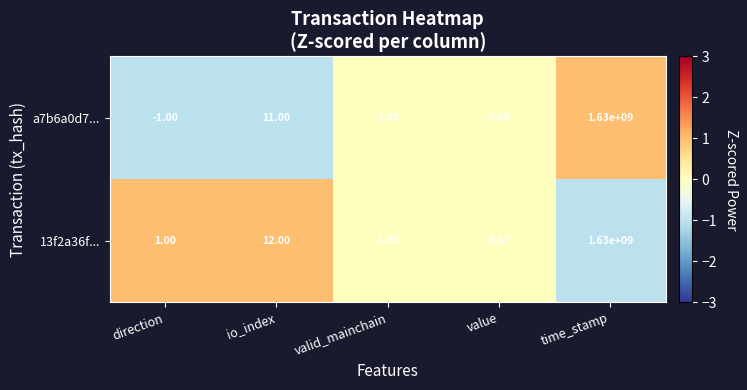

At which category is the sum across all series the highest?

time_stamp